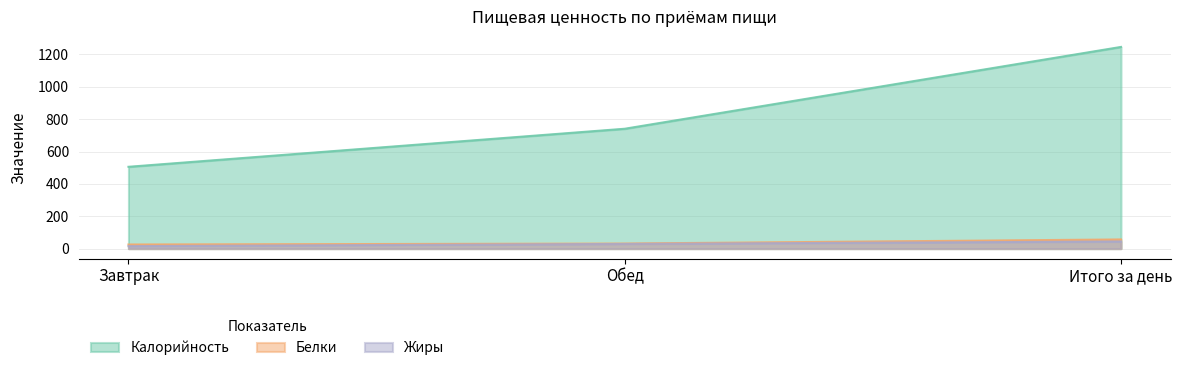

How many lines are shown in the chart?

3